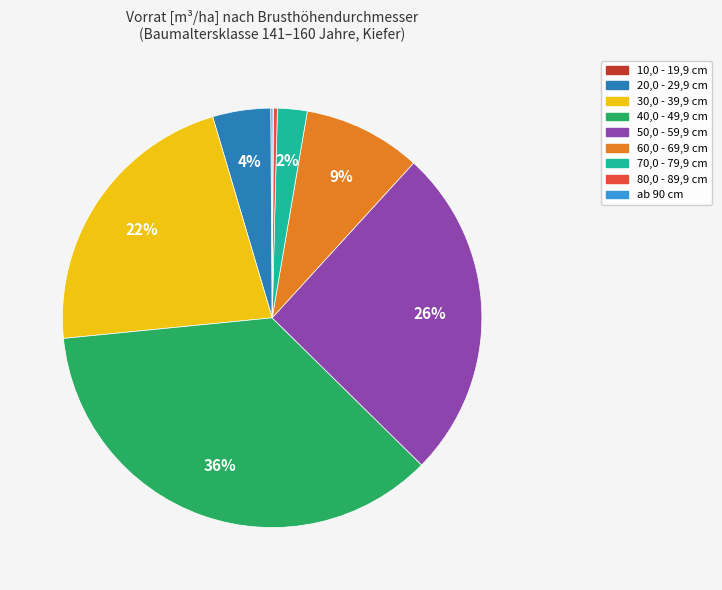

Does any single category account for the majority?

No